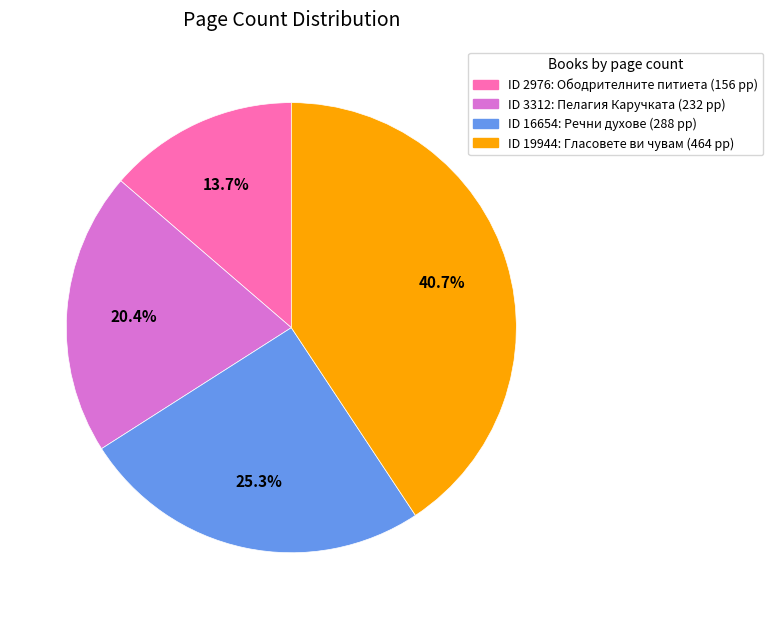

Is there any slice that represents more than half of the pie?

No